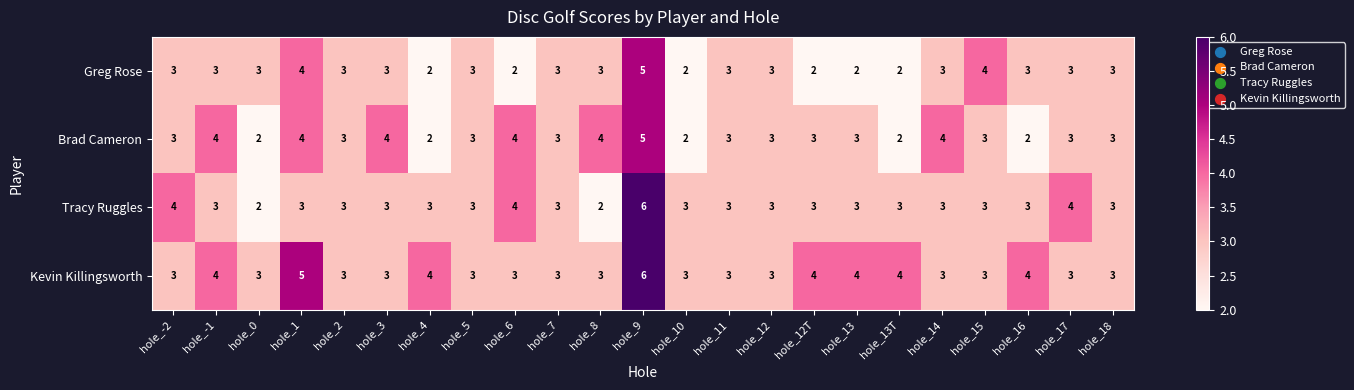

What is the total value across all series at hole_16?

12